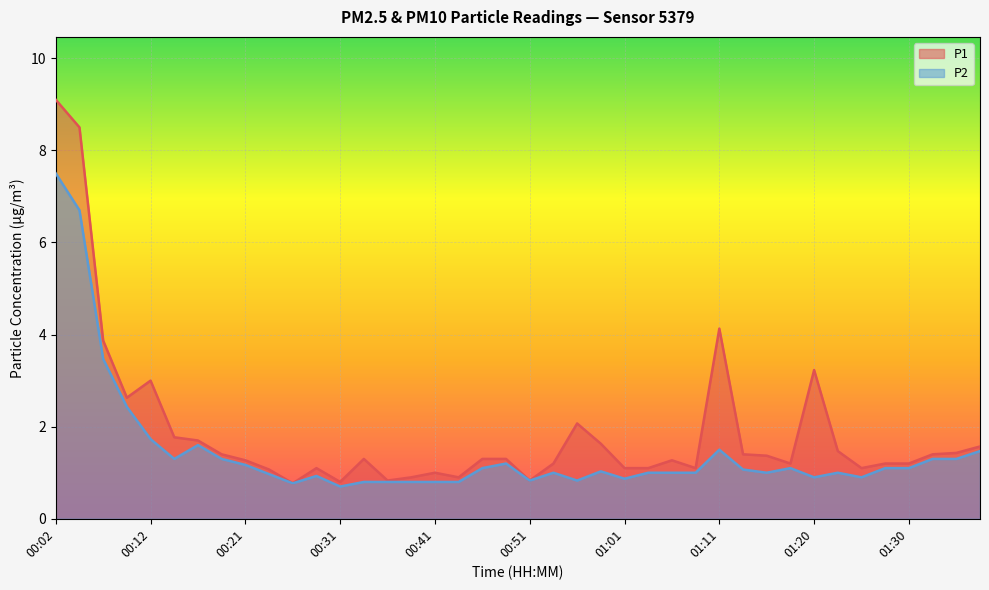

Where does the P1 series first go above 1?

00:02